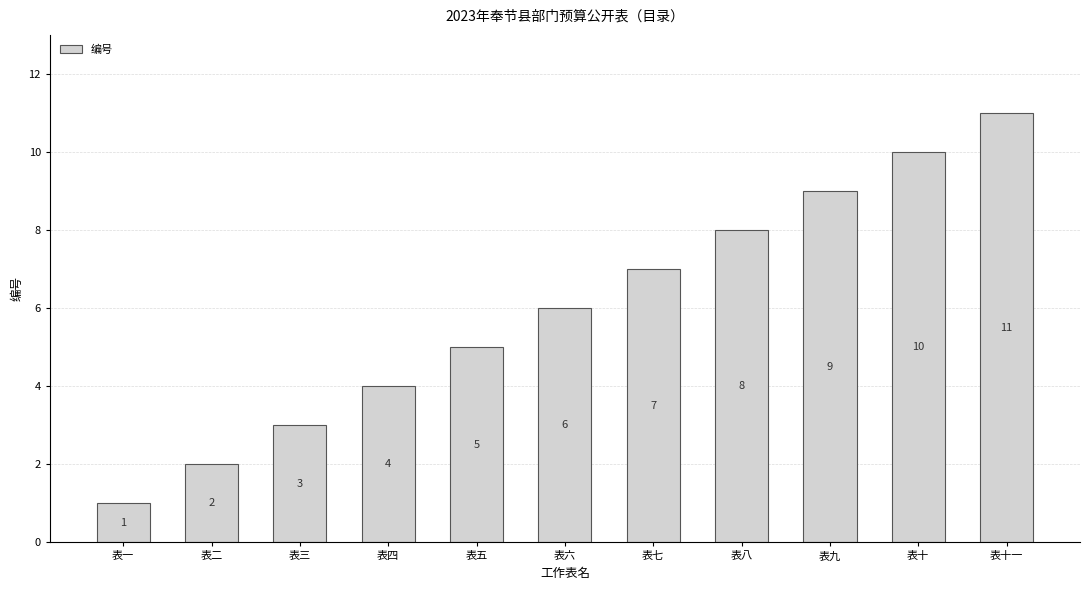

What is the value of the 1st bar from the left?

1